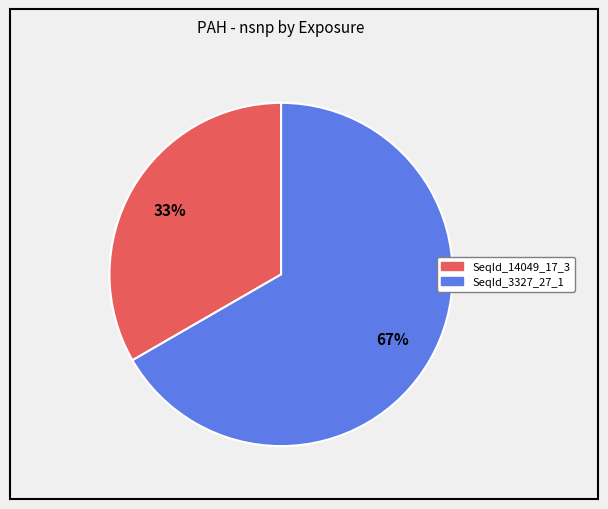

Which has a higher value, SeqId_3327_27_1 or SeqId_14049_17_3?

SeqId_3327_27_1